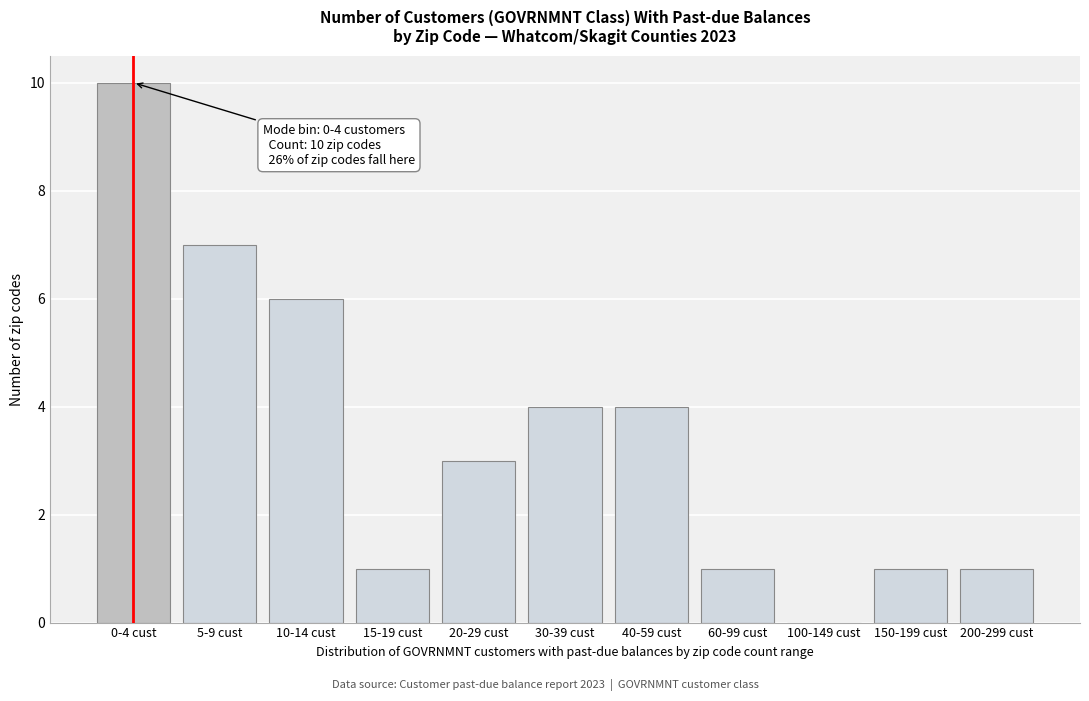

Reading left to right, transcribe all the data shown in this chart.

0-4 cust=10	5-9 cust=7	10-14 cust=6	15-19 cust=1	20-29 cust=3	30-39 cust=4	40-59 cust=4	60-99 cust=1	100-149 cust=0	150-199 cust=1	200-299 cust=1